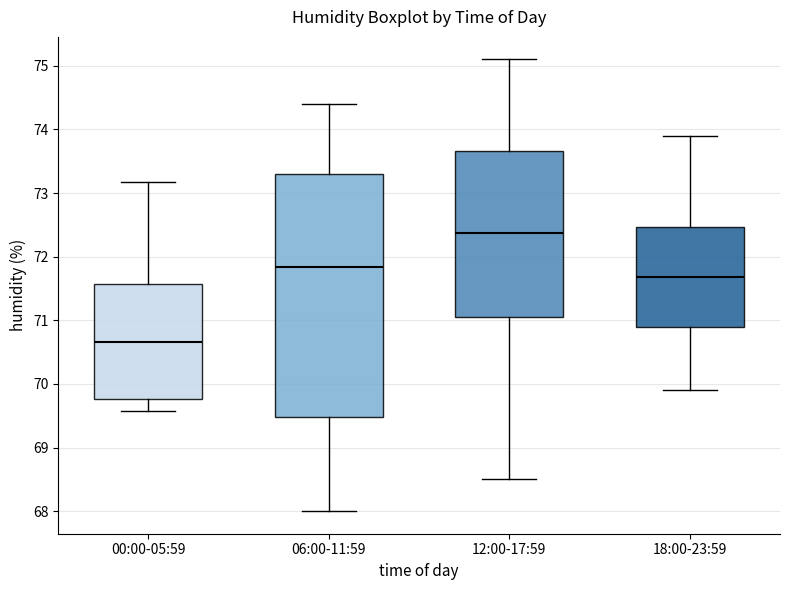

Which box's median line is the lowest?

00:00-05:59